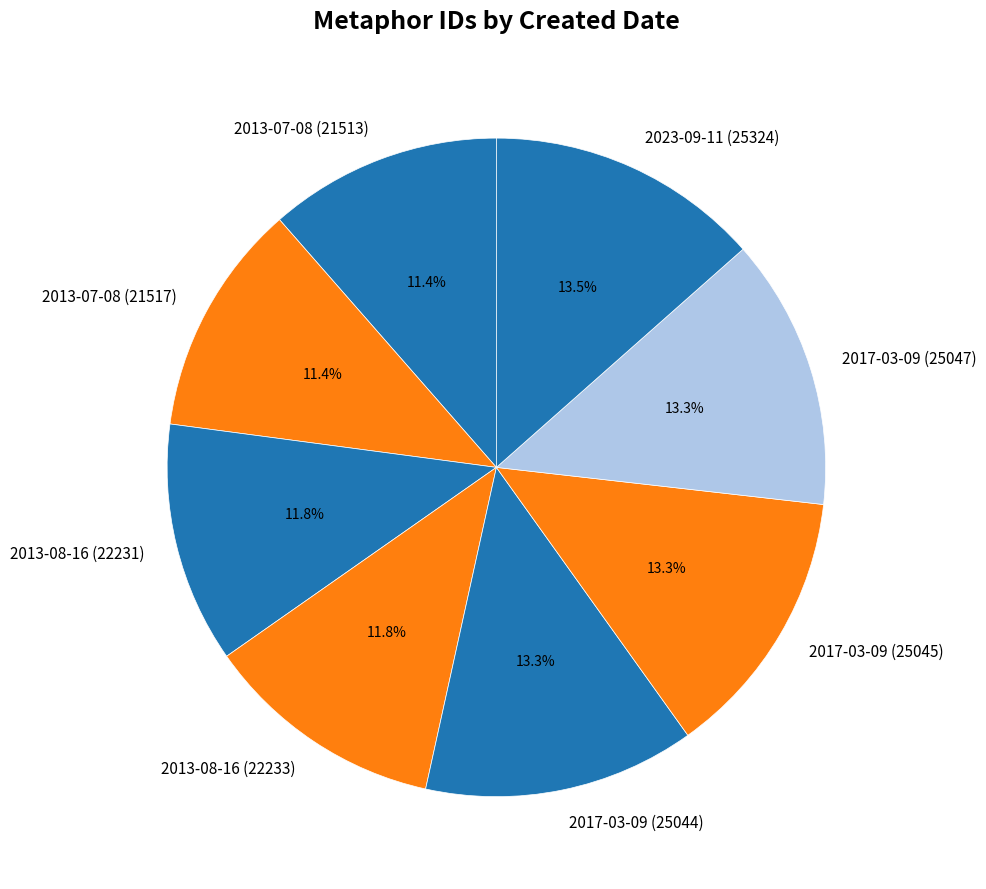

To the nearest percent, what percentage of the pie is 2017-03-09 (25047)?

13%